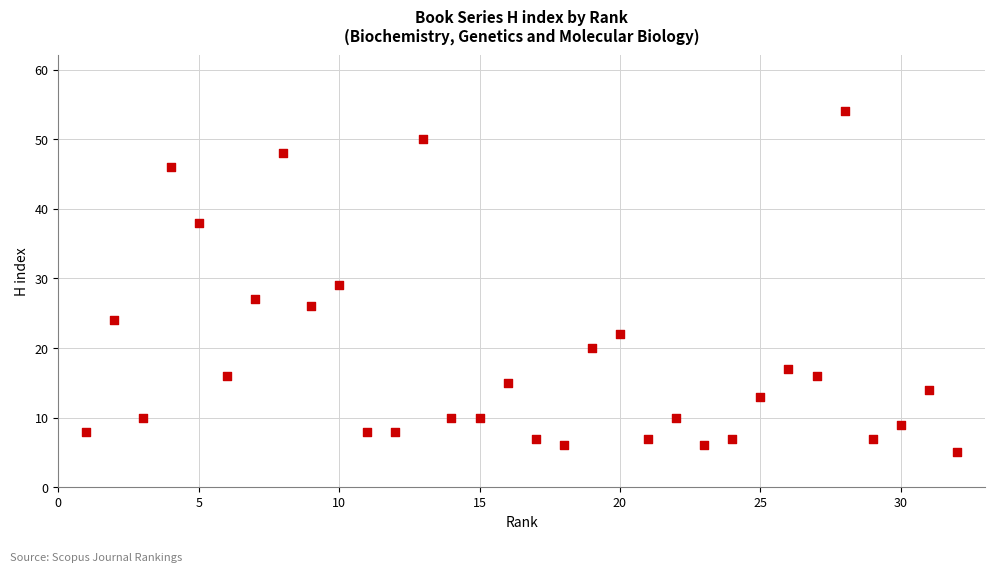

What is the range of Y values (max minus min)?

49